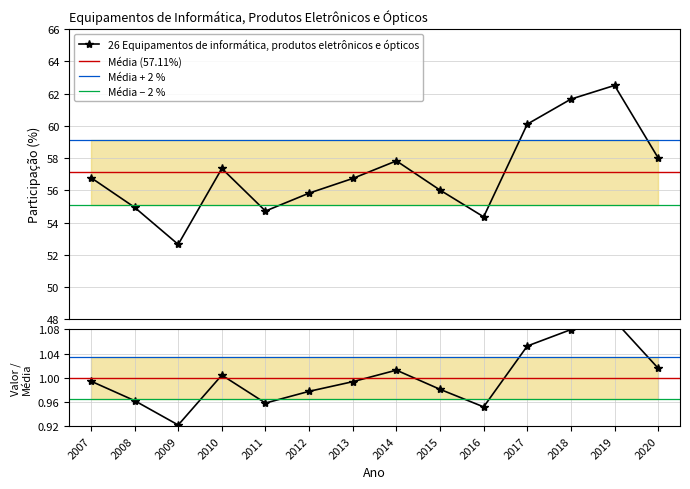

At which label does the data first exceed 56?

2007